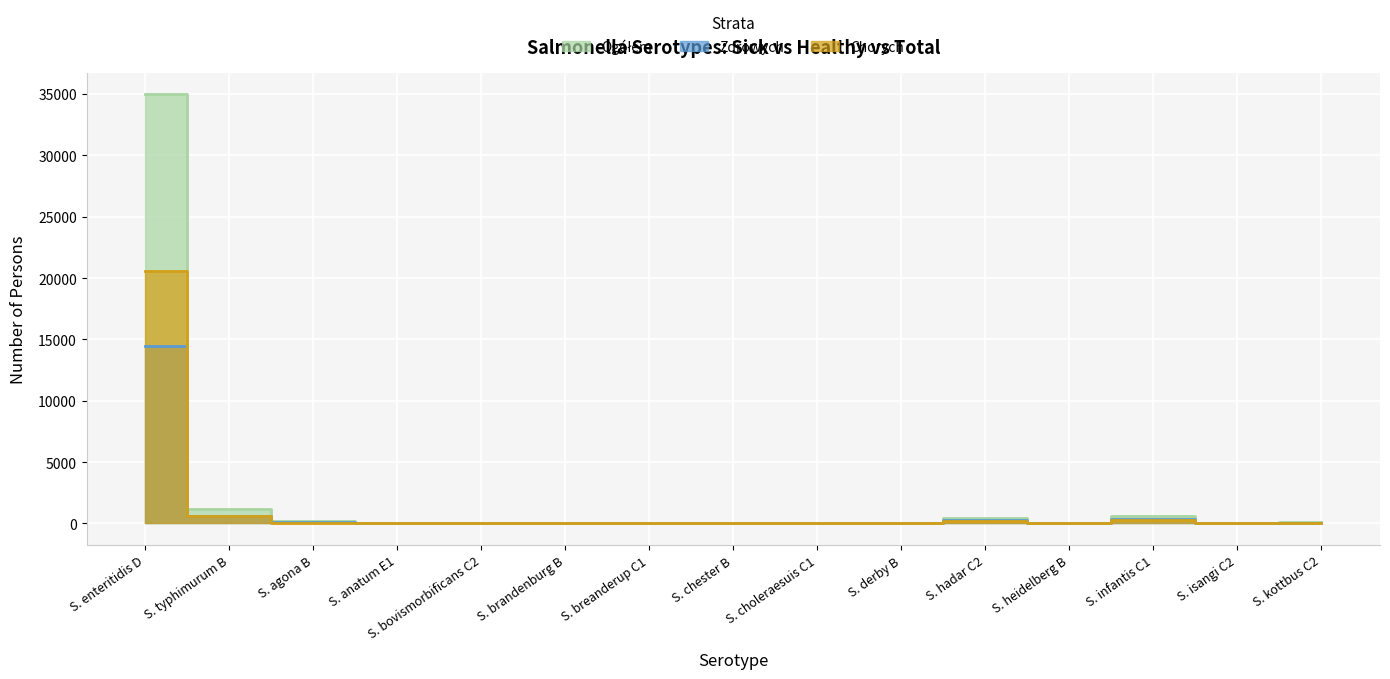

At which label is Zdrowych closest to 7219?

S. typhimurum B